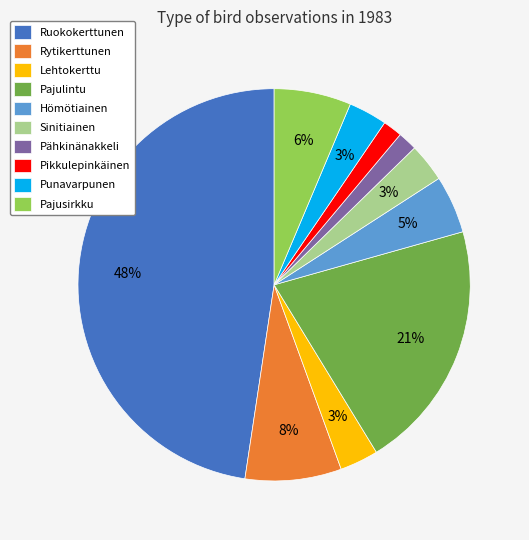

Which has a higher value, Ruokokerttunen or Pajulintu?

Ruokokerttunen